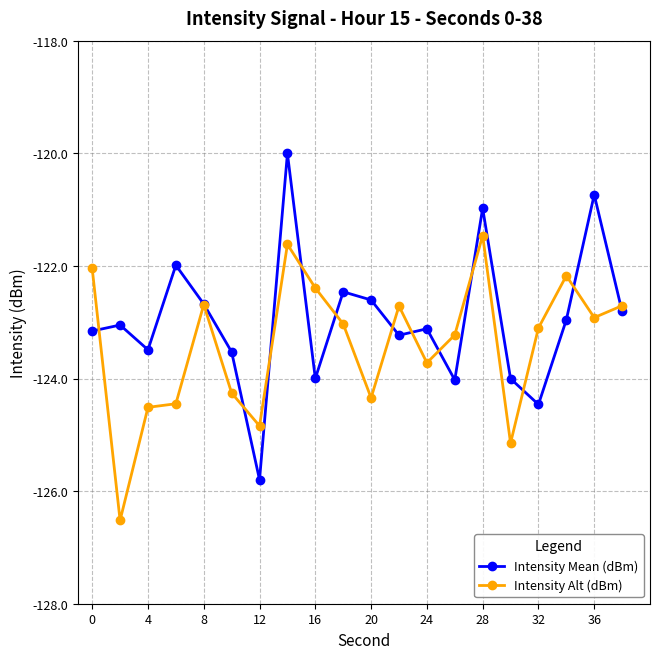

True or false: Intensity Mean (dBm) has more than 2 points higher than both neighbors.

True